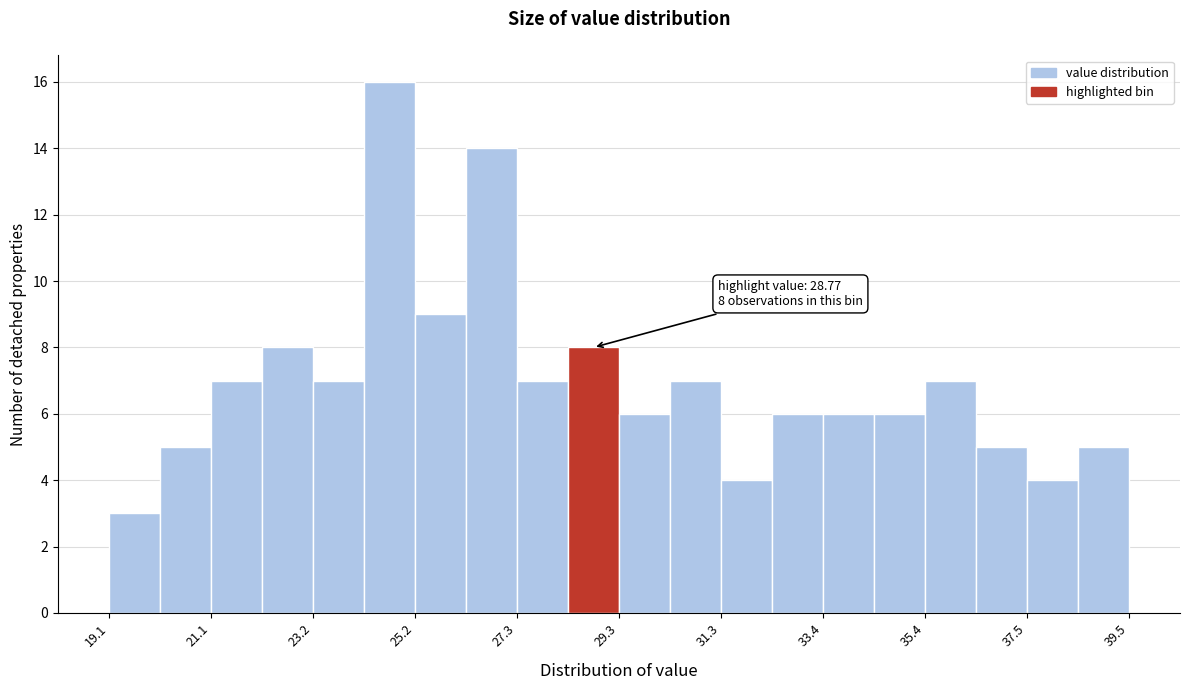

Around what value on the x-axis is the tallest bar? Give the approximate position of its centre, as read against the axis.

24.5